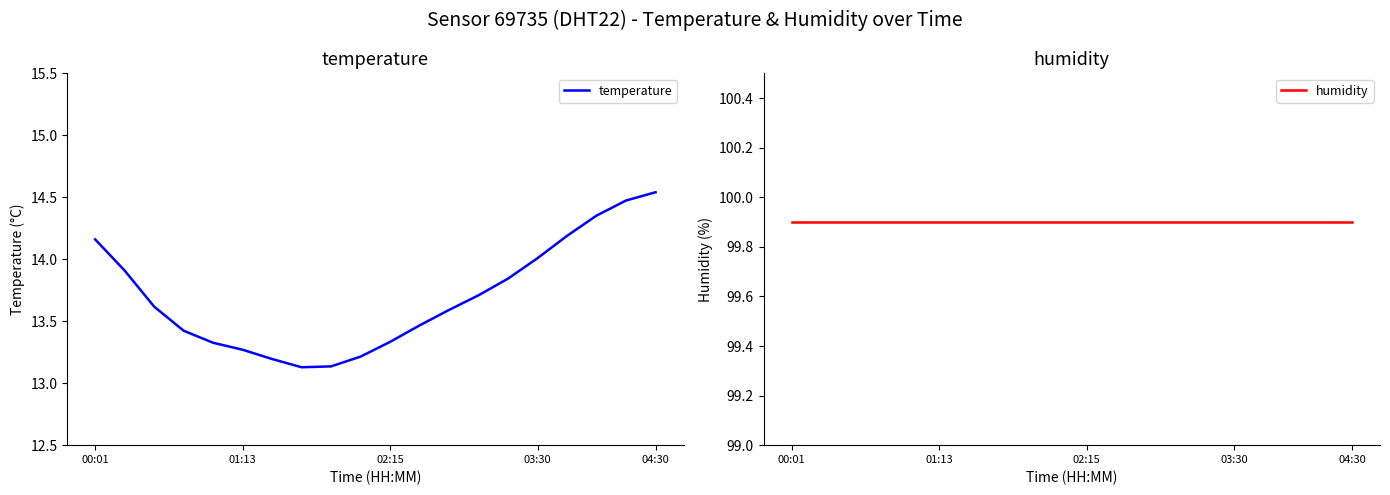

True or false: humidity has a value of 99.9 at 02:15.

True